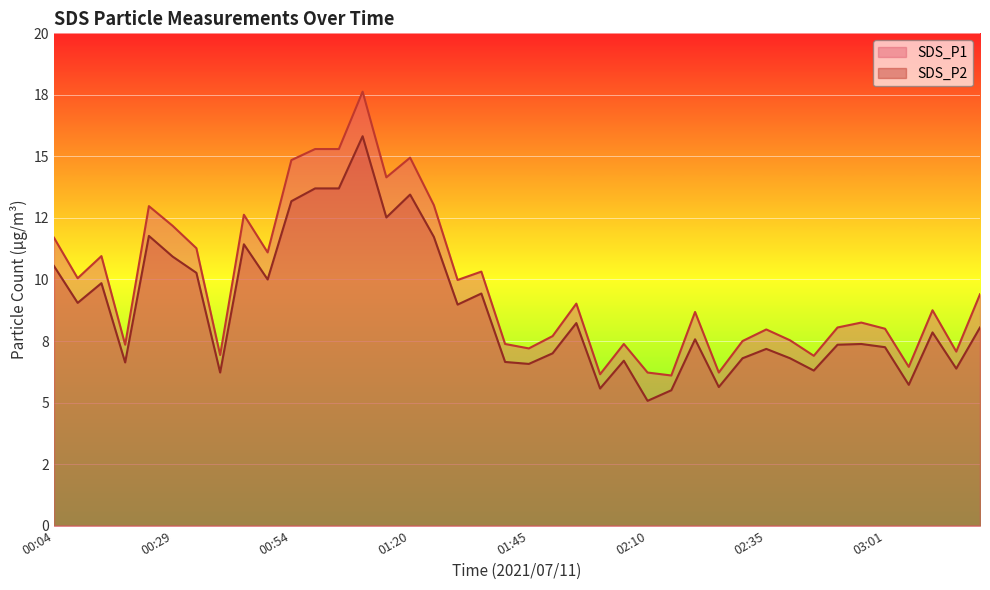

What is the average value of the SDS_P2 series?

8.8